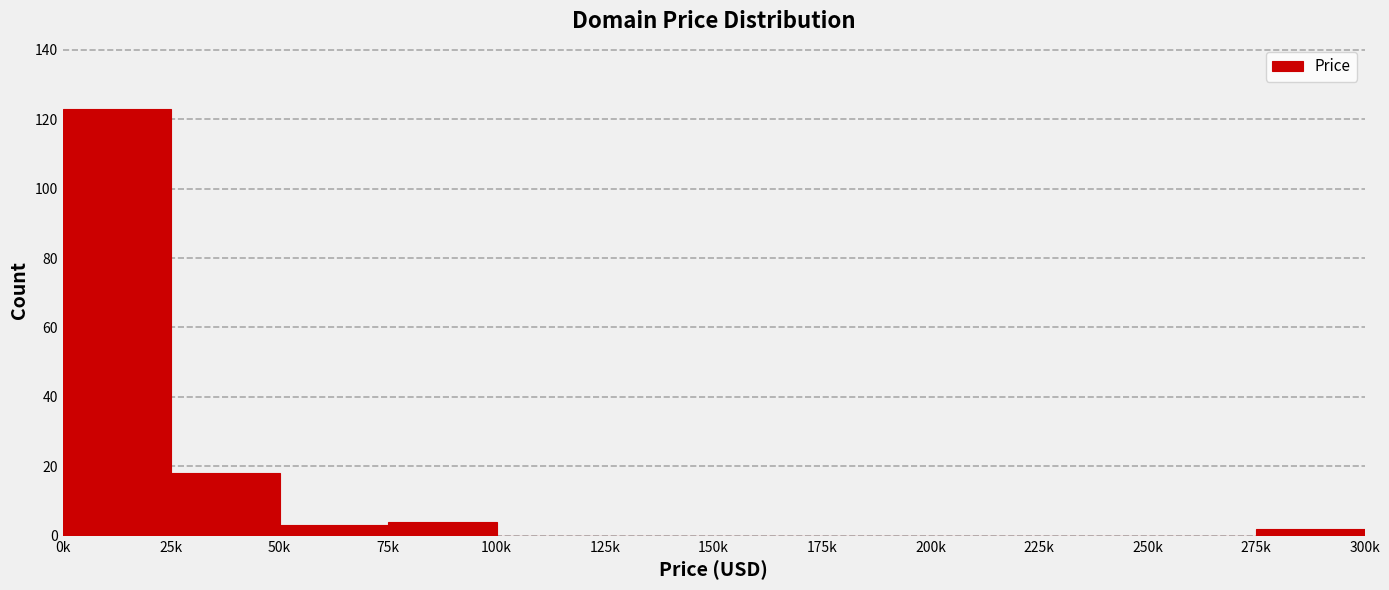

Reading left to right, transcribe all the data shown in this chart.

0k=123	25k=18	50k=3	75k=4	100k=0	125k=0	150k=0	175k=0	200k=0	225k=0	250k=0	275k=2